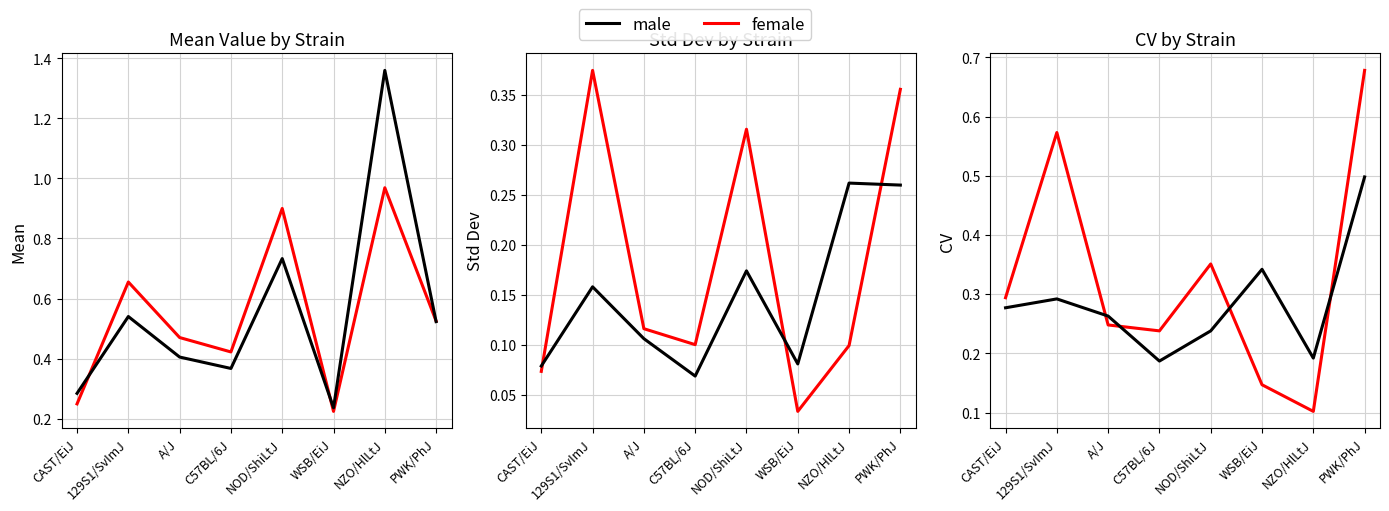

True or false: male cv and male sd intersect in this chart.

True